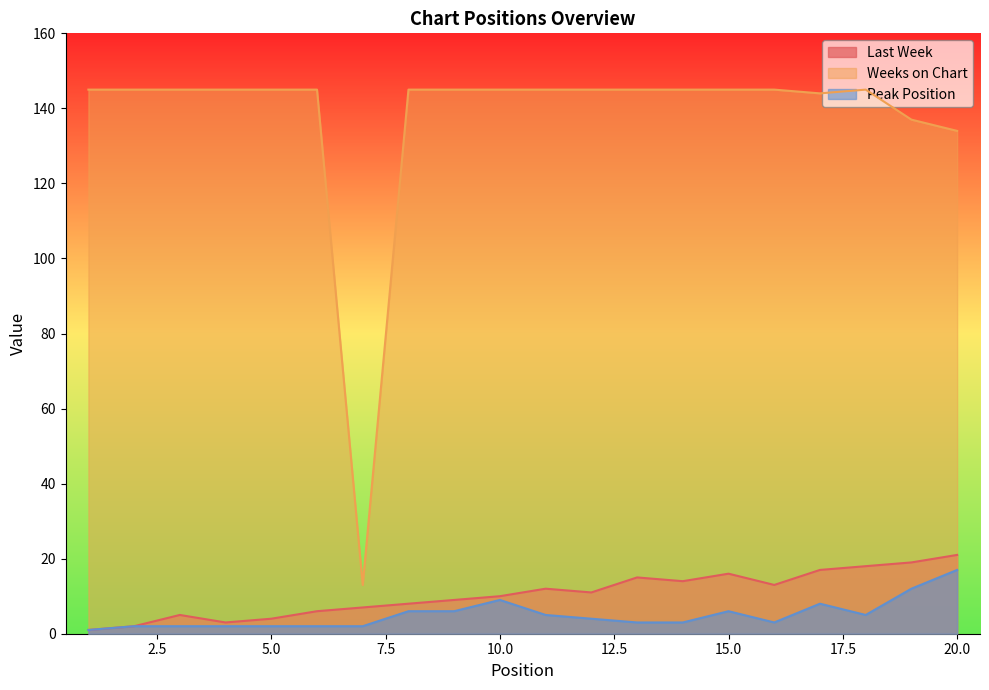

What value does the Peak Position series have at 13?

3